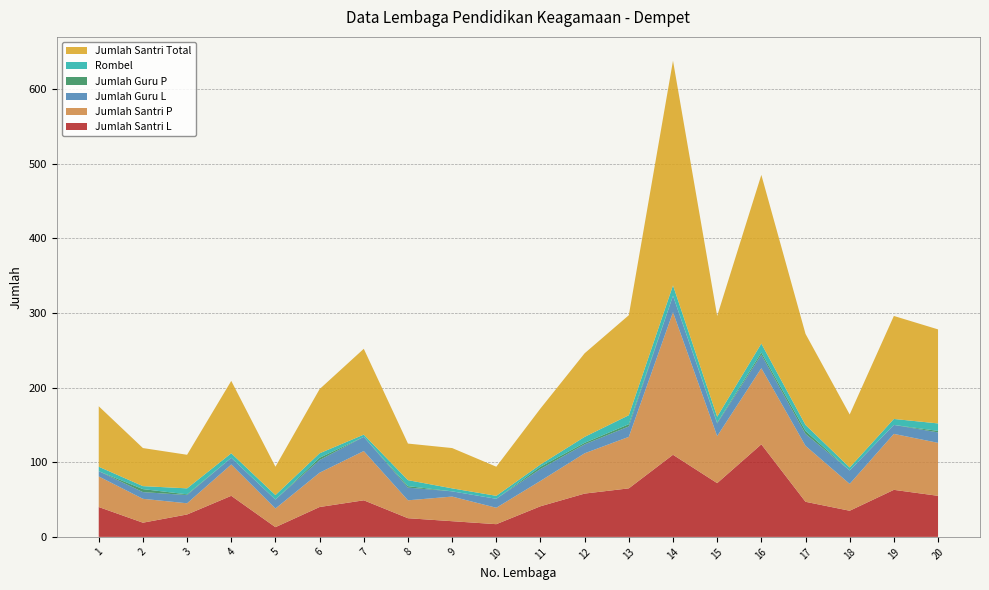

Reading left to right, extract all data points from this chart.

Jumlah Santri L: 1=40	2=19	3=30	4=55	5=13	6=40	7=49	8=25	9=21	10=17	11=41	12=58	13=65	14=110	15=72	16=124	17=47	18=35	19=63	20=55
Jumlah Santri P: 1=41	2=32	3=15	4=42	5=25	6=46	7=66	8=24	9=33	10=22	11=34	12=54	13=69	14=191	15=63	16=102	17=75	18=36	19=75	20=71
Jumlah Guru L: 1=7	2=9	3=11	4=9	5=12	6=17	7=19	8=17	9=7	10=12	11=16	12=12	13=14	14=22	15=17	16=18	17=16	18=18	19=12	20=14
Jumlah Guru P: 1=0	2=4	3=1	4=0	5=0	6=3	7=0	8=2	9=0	10=0	11=3	12=2	13=3	14=0	15=1	16=3	17=4	18=0	19=0	20=2
Rombel: 1=6	2=4	3=8	4=6	5=6	6=6	7=3	8=8	9=4	10=4	11=3	12=8	13=12	14=14	15=8	16=12	17=8	18=4	19=8	20=10
Jumlah Santri Total: 1=81	2=51	3=45	4=97	5=38	6=86	7=115	8=49	9=54	10=39	11=75	12=112	13=134	14=301	15=135	16=226	17=122	18=71	19=138	20=126